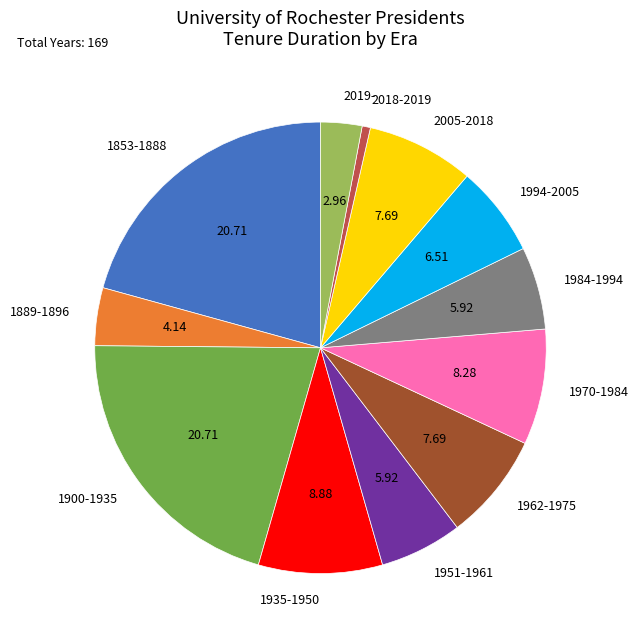

Approximately how many times larger is the value at 1951-1961 compared to 1853-1888?

0.3